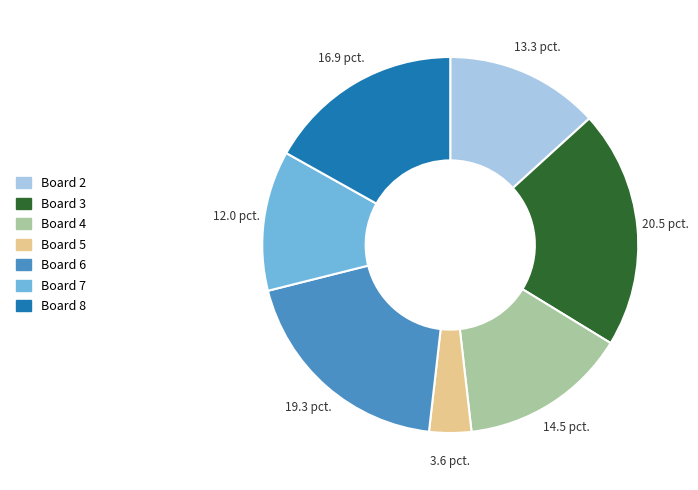

Combined, do Board 8 and Board 6 account for over 50%?

No